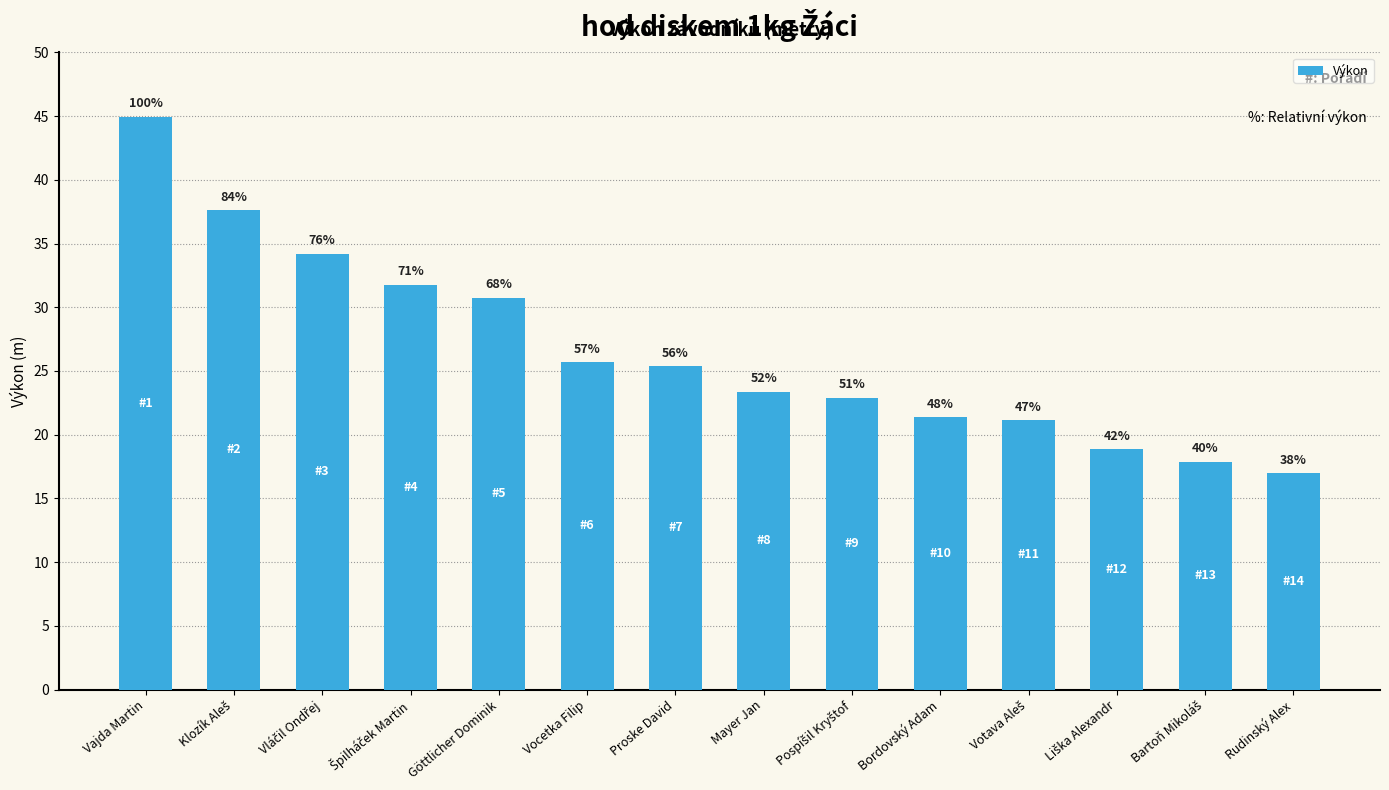

At which category does the chart reach its peak across all series?

Vajda Martin